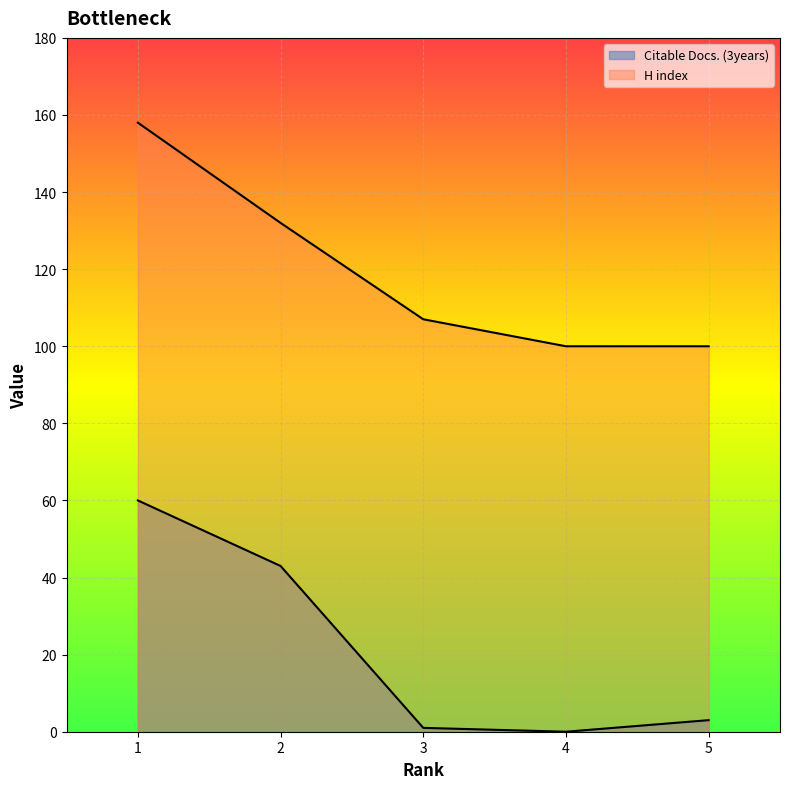

What is the sum of the Citable Docs. (3years) values at 4 and 2?

43